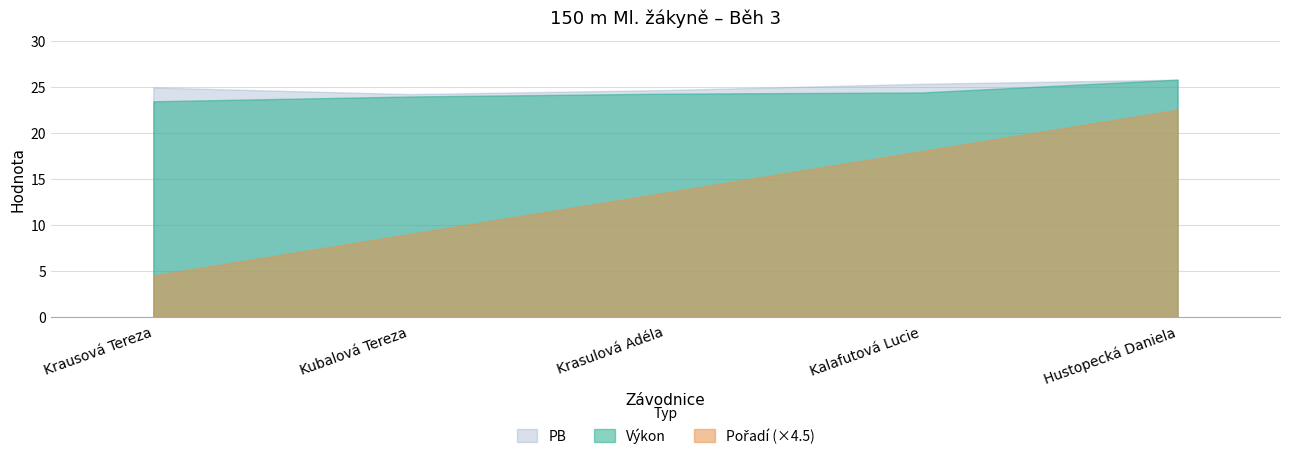

Reading left to right, transcribe all the data shown in this chart.

Pořadí: Krausová Tereza=1.0	Kubalová Tereza=2.0	Krasulová Adéla=3.0	Kalafutová Lucie=4.0	Hustopecká Daniela=5.0
Výkon: Krausová Tereza=23.4	Kubalová Tereza=23.9	Krasulová Adéla=24.2	Kalafutová Lucie=24.4	Hustopecká Daniela=25.8
PB: Krausová Tereza=24.9	Kubalová Tereza=24.2	Krasulová Adéla=24.6	Kalafutová Lucie=25.3	Hustopecká Daniela=25.8